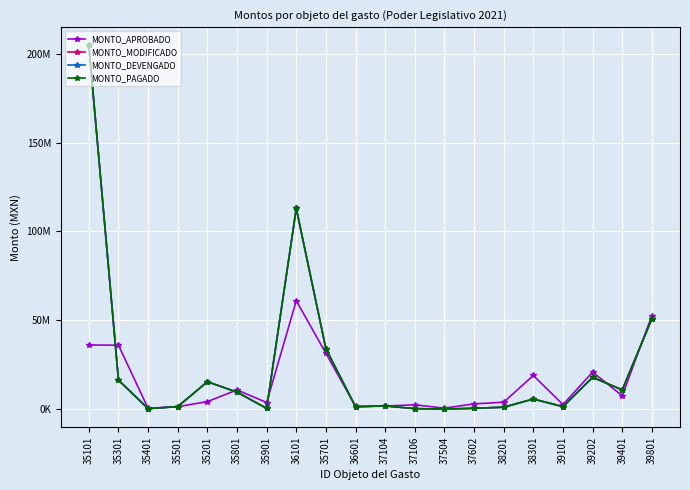

Does the chart have visible grid lines?

Yes